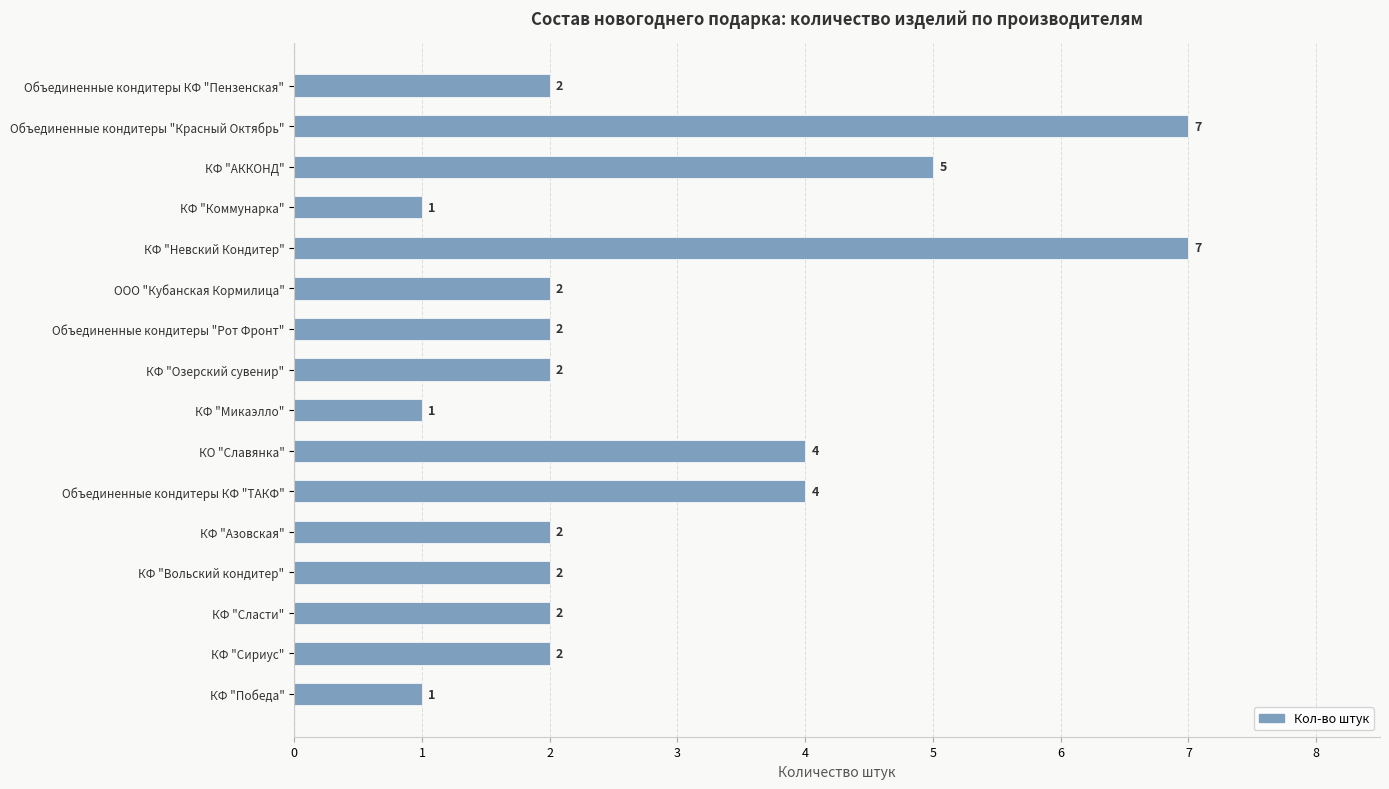

True or false: the data shows 1 at КФ "Микаэлло".

True